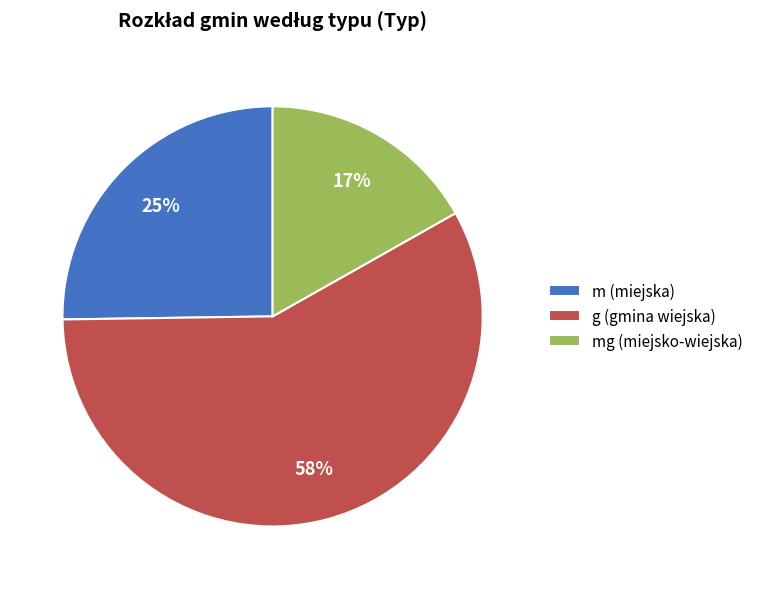

Is there any slice that represents more than half of the pie?

Yes